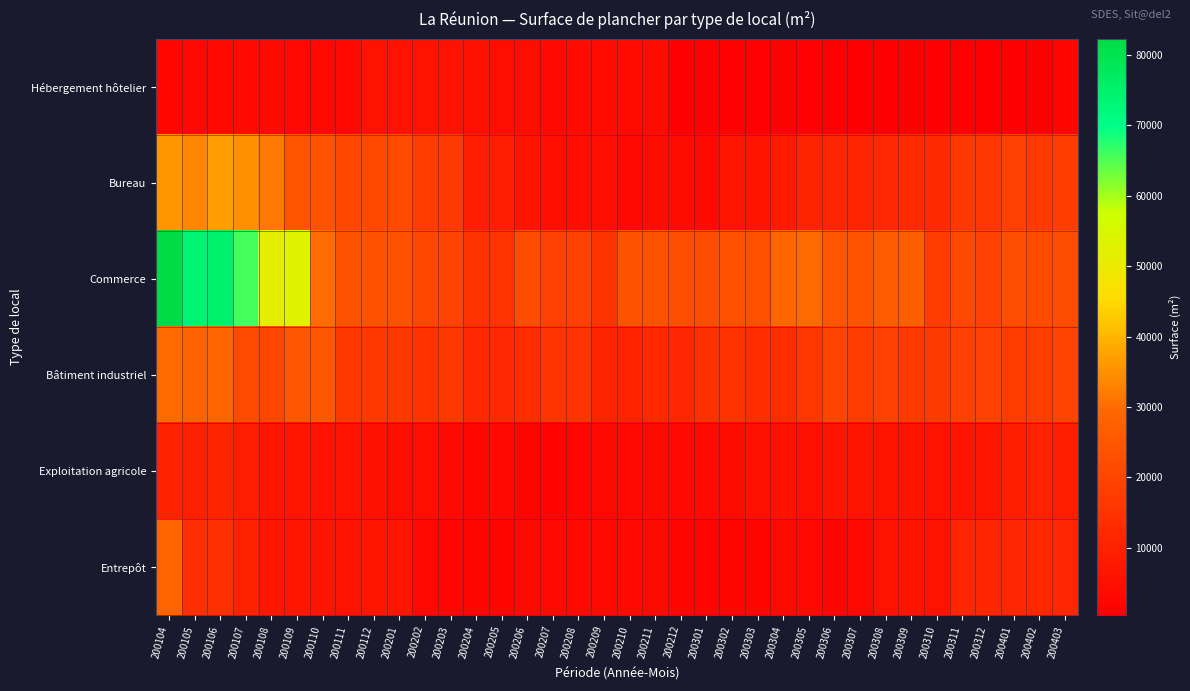

What is the spread (max minus min) of values at 200304?

28100